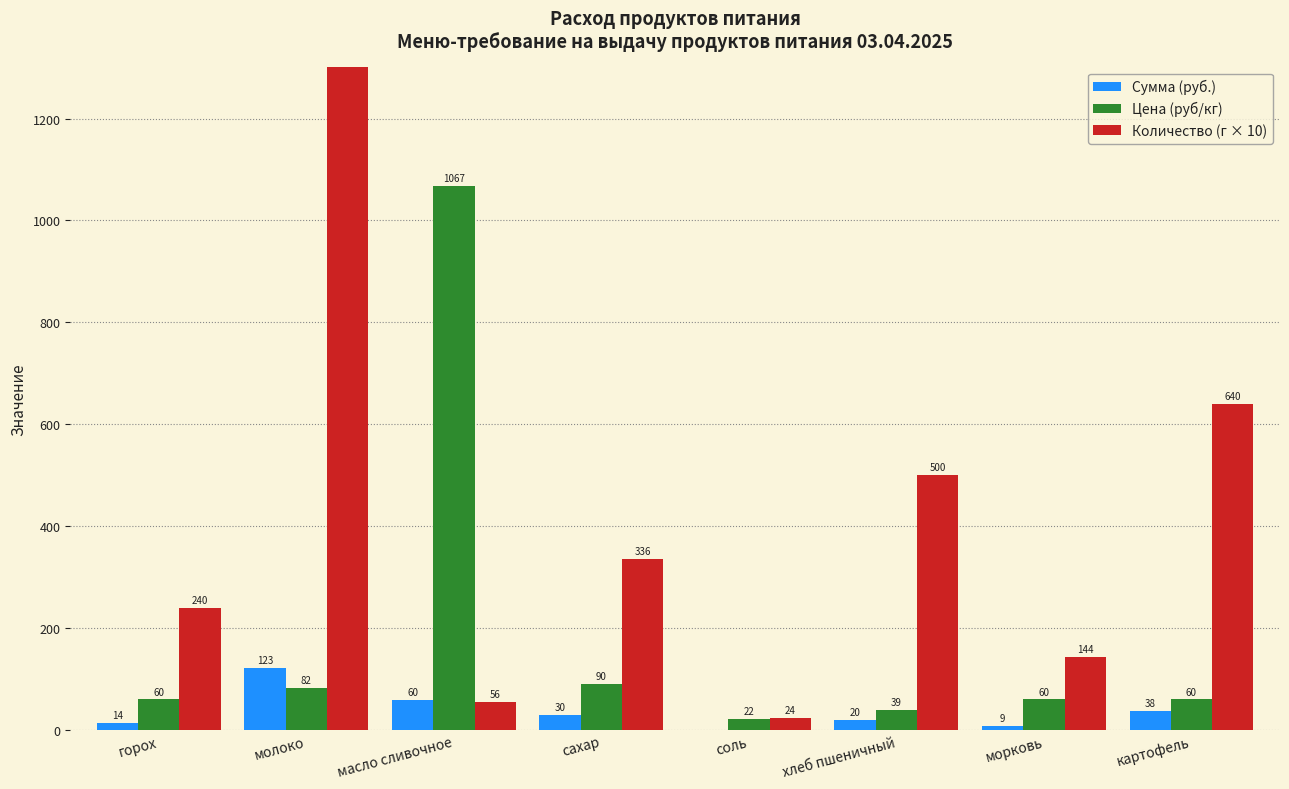

Reading right to left, transcribe all the data shown in this chart.

Сумма (руб.): 38.4	8.6	19.5	0.5	30.2	59.8	122.5	14.4
Цена (руб/кг): 60.0	60.0	39.0	22.0	90.0	1067.2	82.3	60.0
Количество (г × 10): 640.0	144.0	500.0	24.0	336.0	56.0	1488.0	240.0